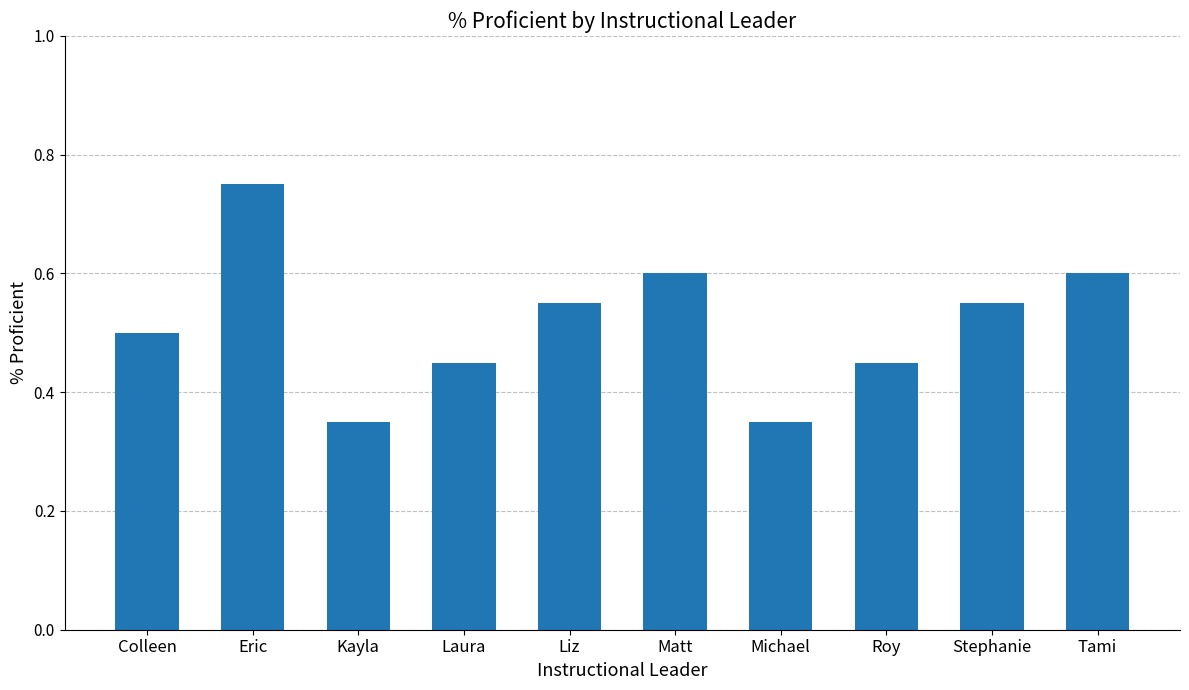

Which label corresponds to the largest value in the chart?

Eric